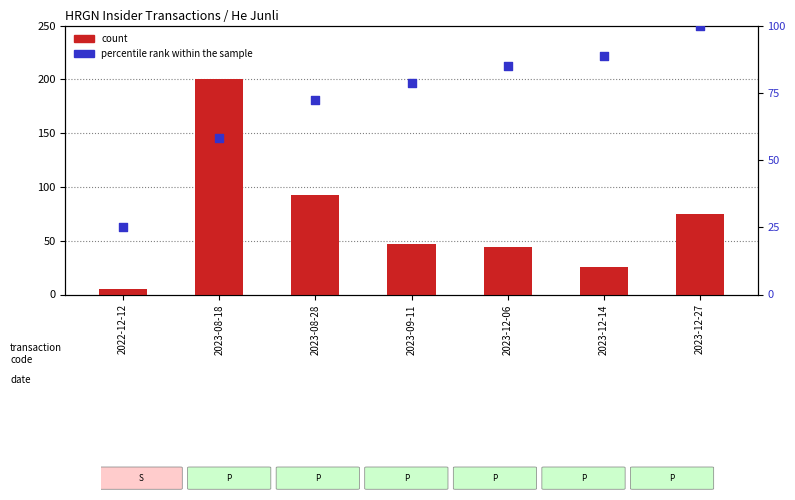

What is the total value across all series at 2023-08-28?

164.8